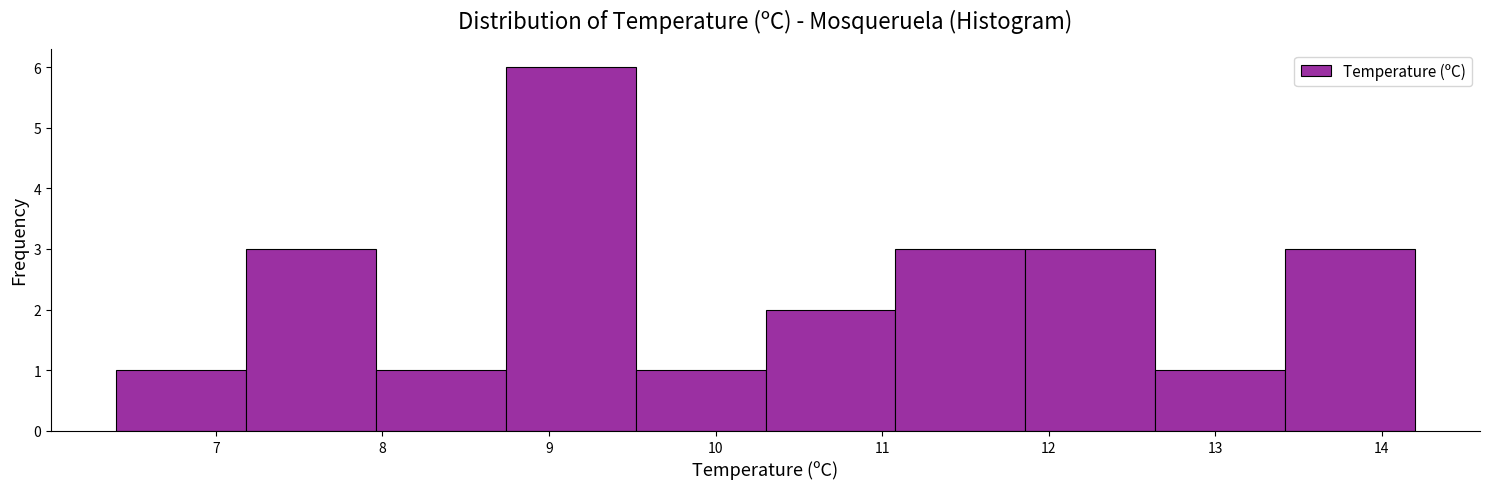

Which range on the x-axis has the tallest bar?

8.74 to 9.52